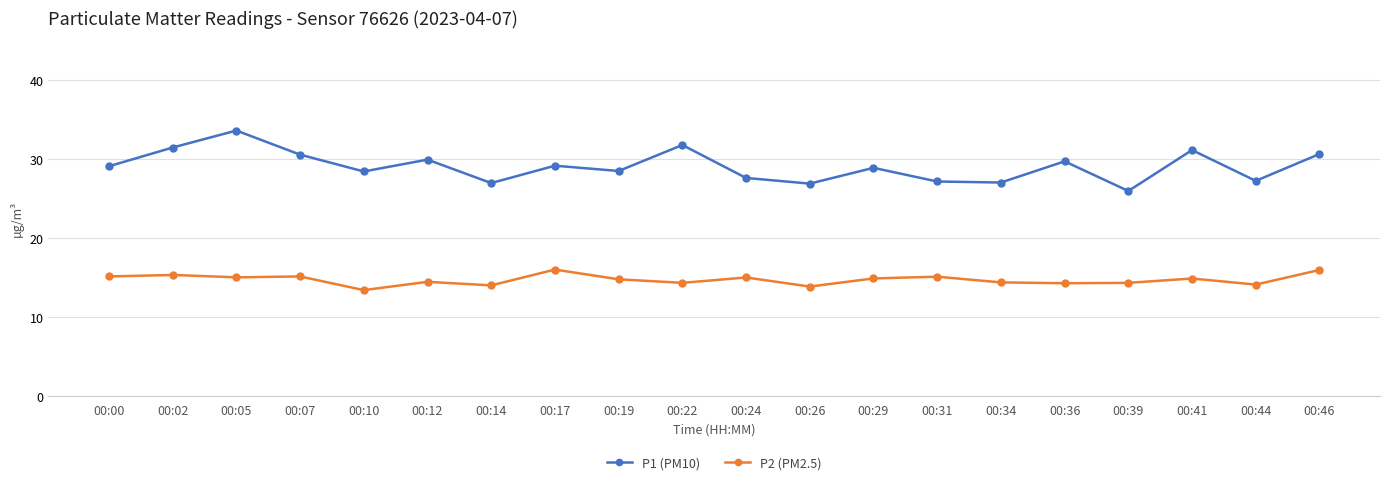

True or false: P2 (PM2.5) and P1 (PM10) cross at least once.

False